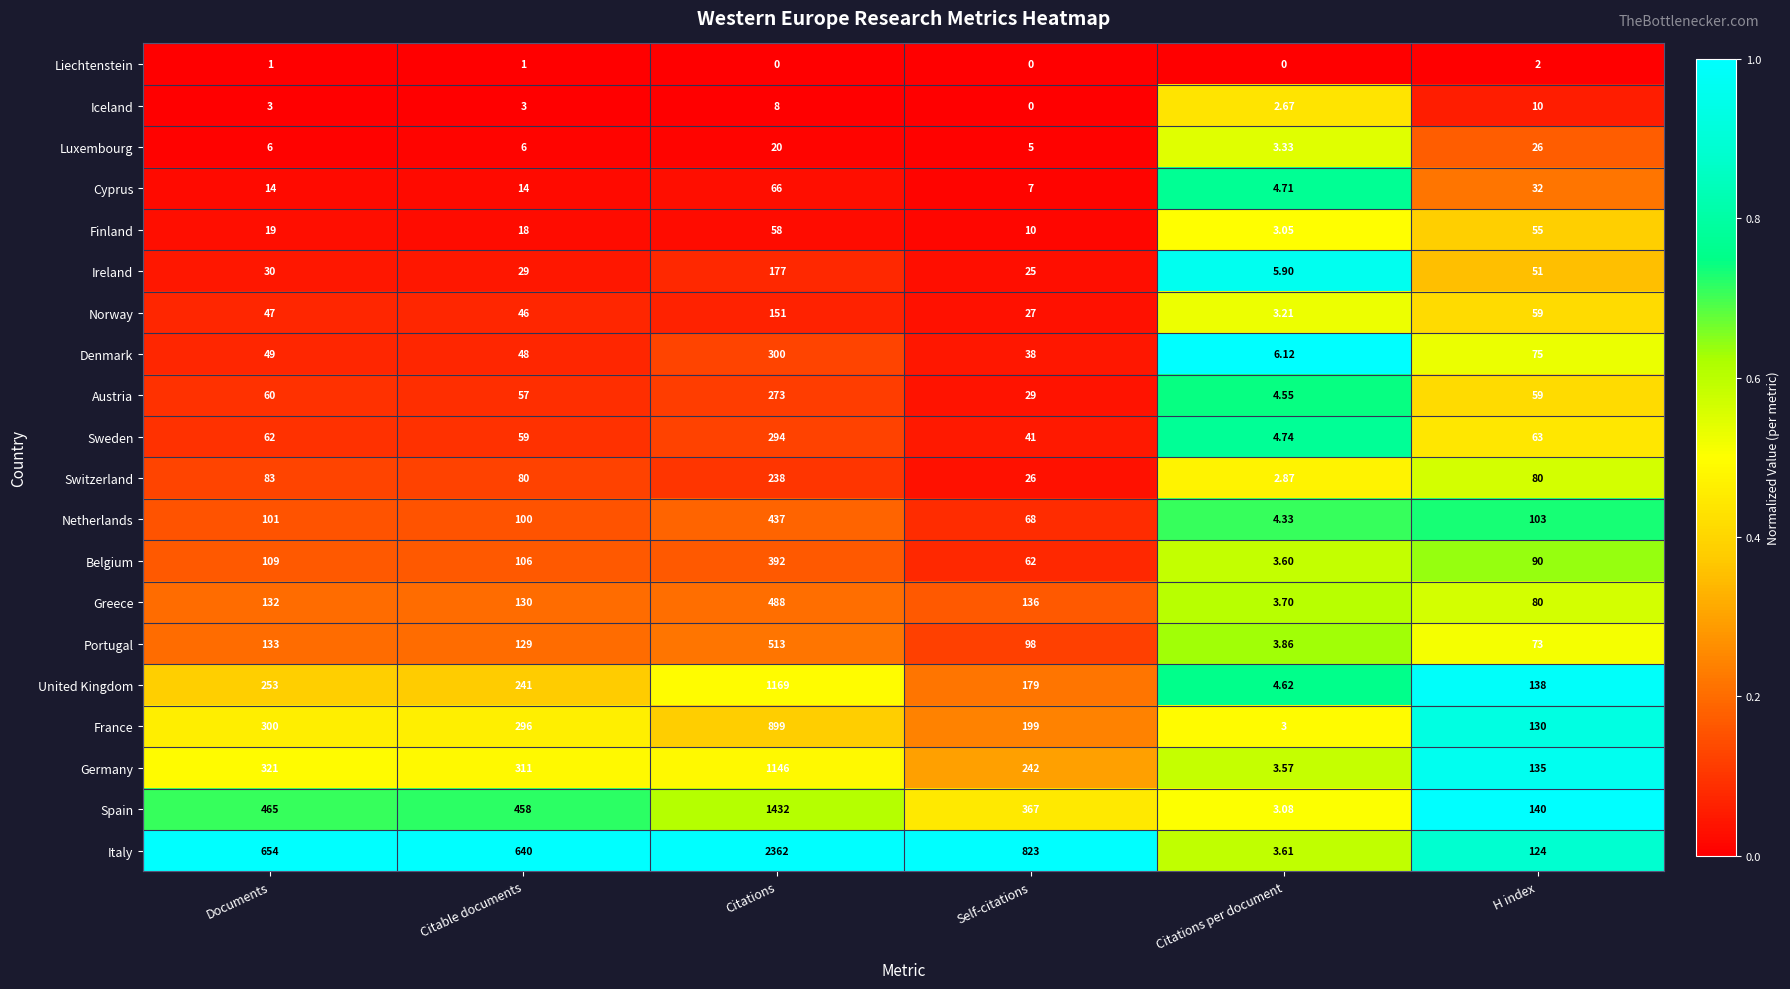

At which category is the sum across all series the highest?

Citations